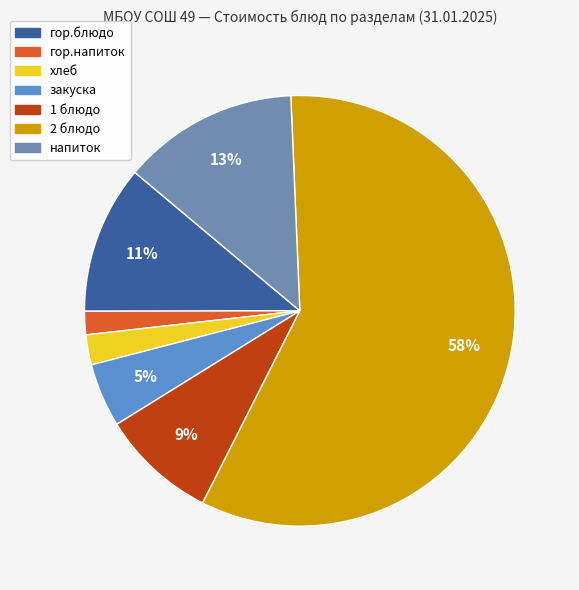

What percentage is NOT represented by 2 блюдо?

41.9%